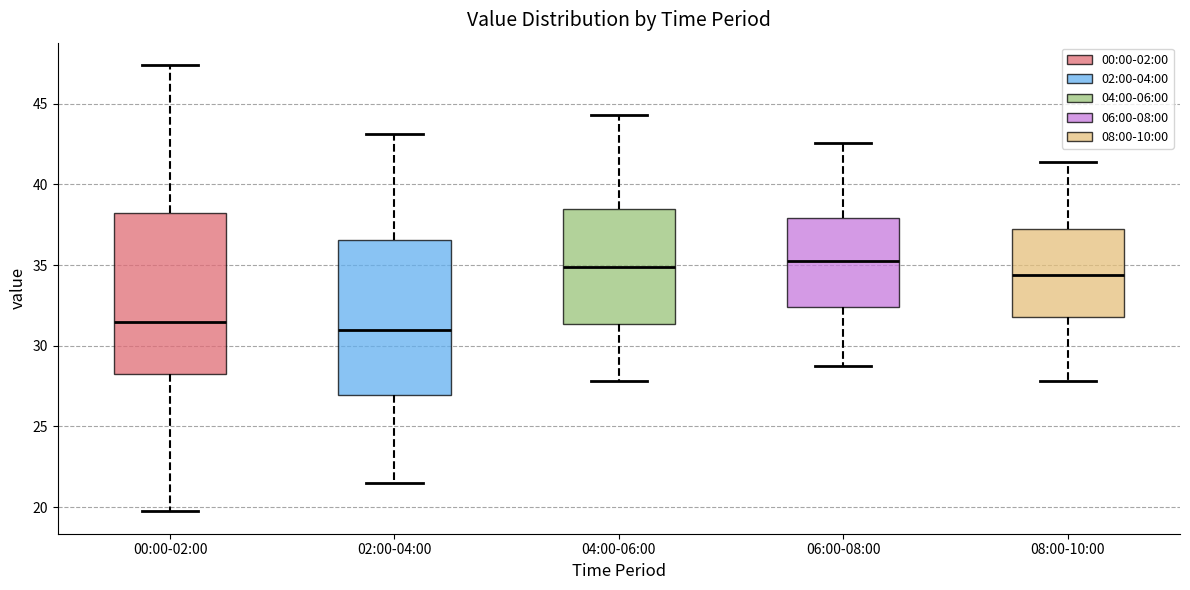

Reading left to right, transcribe this box plot: for each box, give where its median line is, the range the box spans, and where its two whiskers end, as read against the y-axis. The values are not printed on the chart, so give them approximately, as read against the axis.

00:00-02:00: median 31.5, box 28.5 to 38.0, whiskers 19.5 to 47.5
02:00-04:00: median 31.0, box 27.0 to 36.5, whiskers 21.5 to 43.0
04:00-06:00: median 35.0, box 31.5 to 38.5, whiskers 28.0 to 44.5
06:00-08:00: median 35.0, box 32.5 to 38.0, whiskers 28.5 to 42.5
08:00-10:00: median 34.5, box 32.0 to 37.0, whiskers 28.0 to 41.5